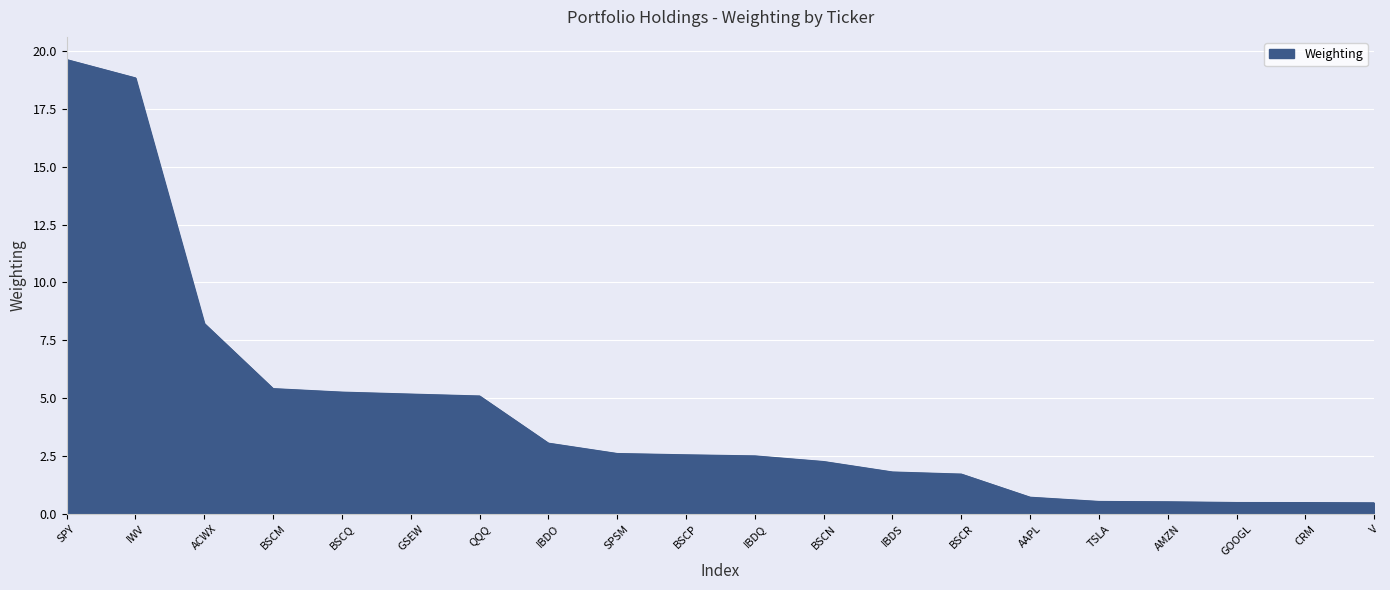

What is the difference between the values at IBDS and AAPL?

1.1